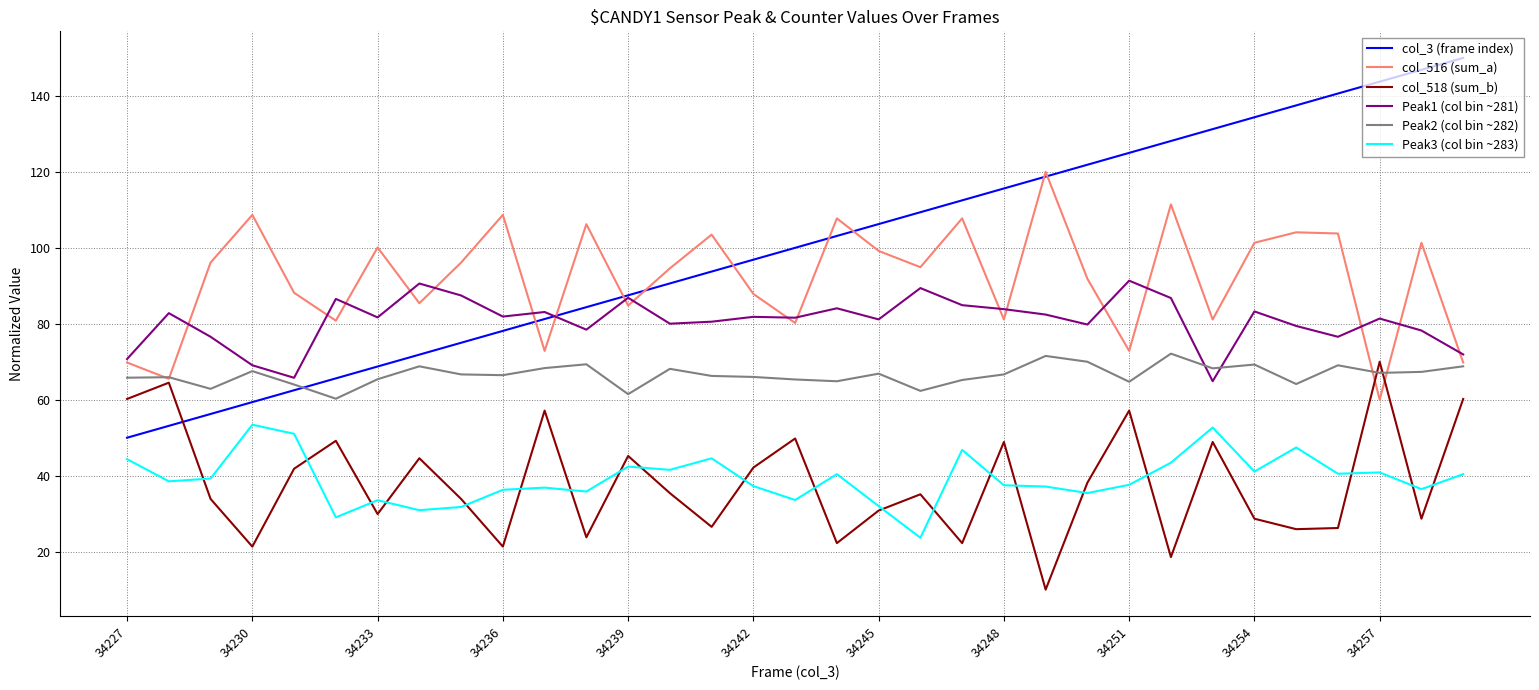

Which series has the largest range (max minus min)?

col_3 (frame index)